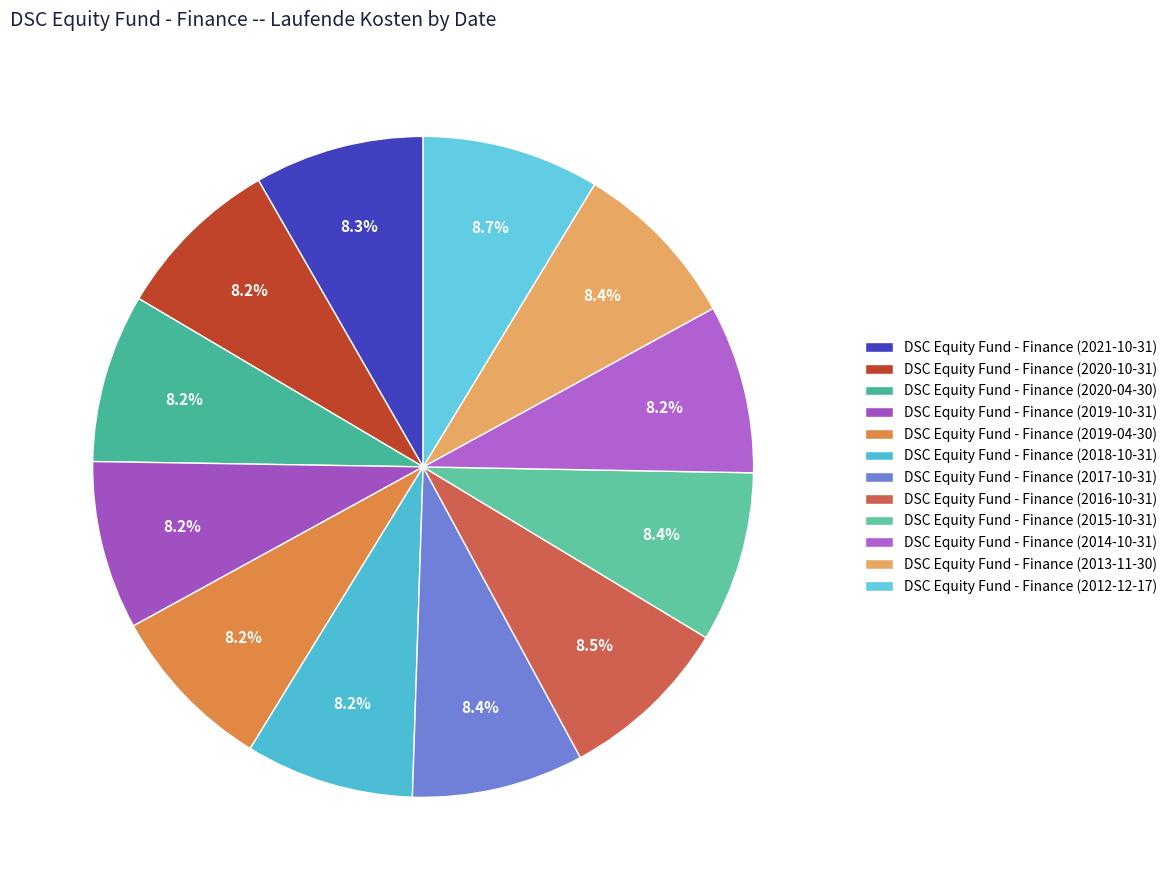

What is the largest slice in the pie chart?

DSC Equity Fund - Finance (2012-12-17)